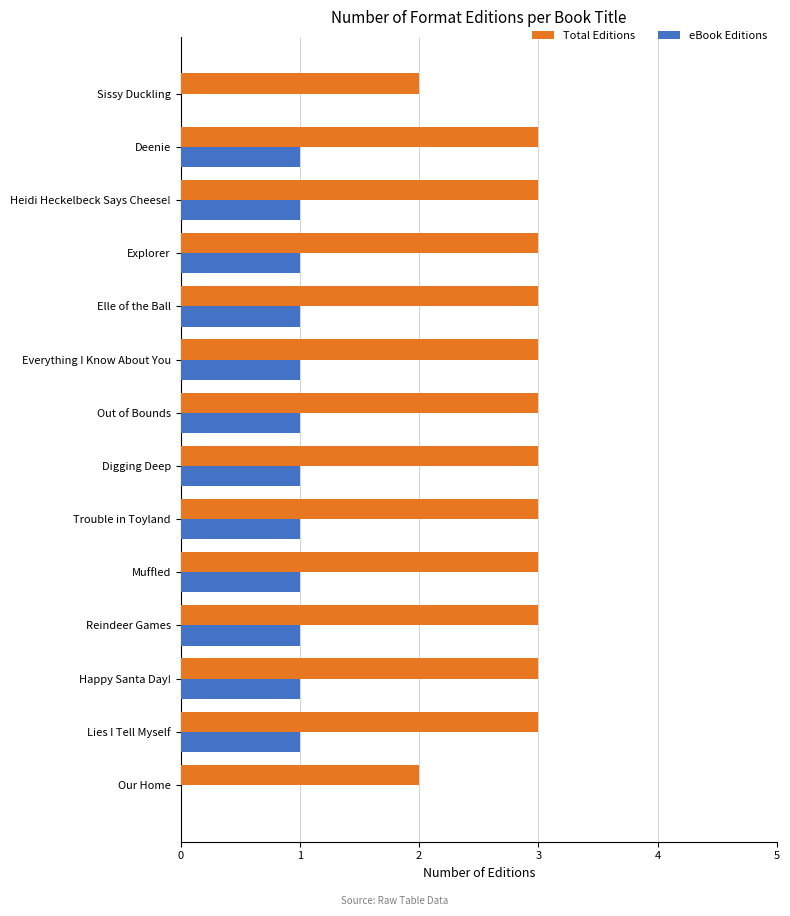

The Total Editions series shows 2 at Sissy Duckling. True or false?

True